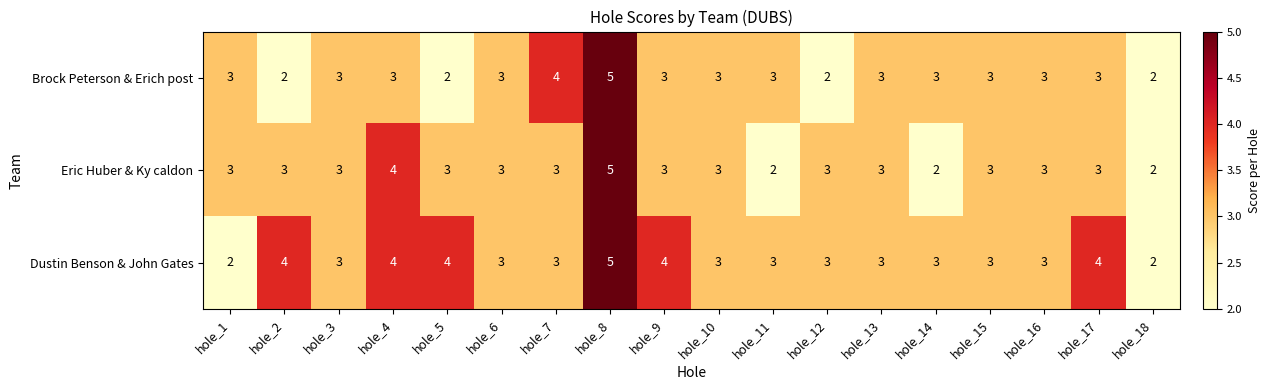

At which category does the chart reach its peak across all series?

hole_8